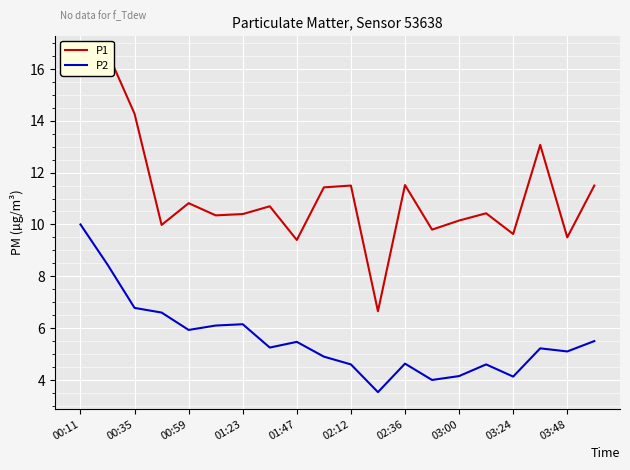

The P2 series shows 10.0 at 00:11. True or false?

True